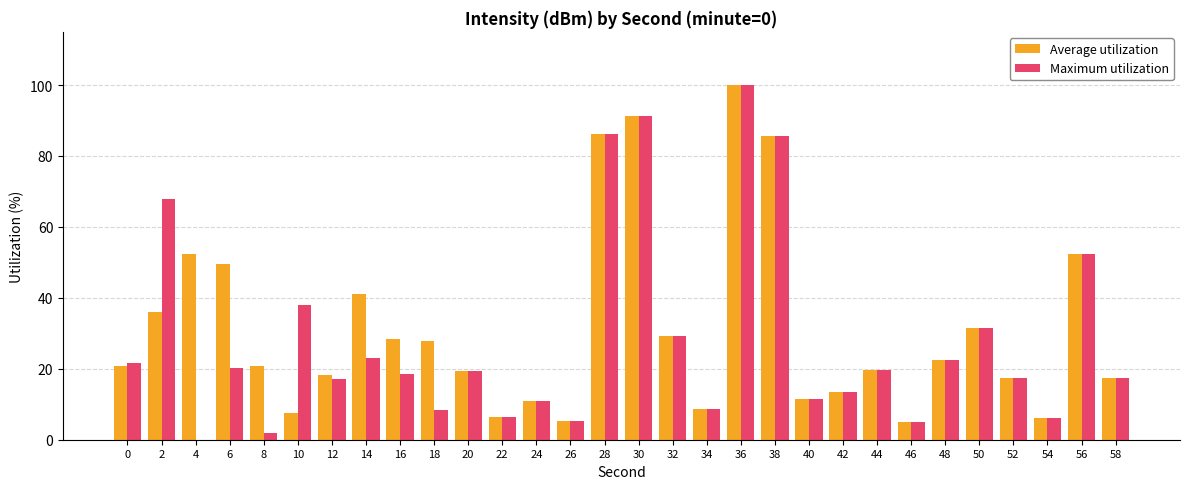

The Average utilization series shows 25.3 at 6. True or false?

False